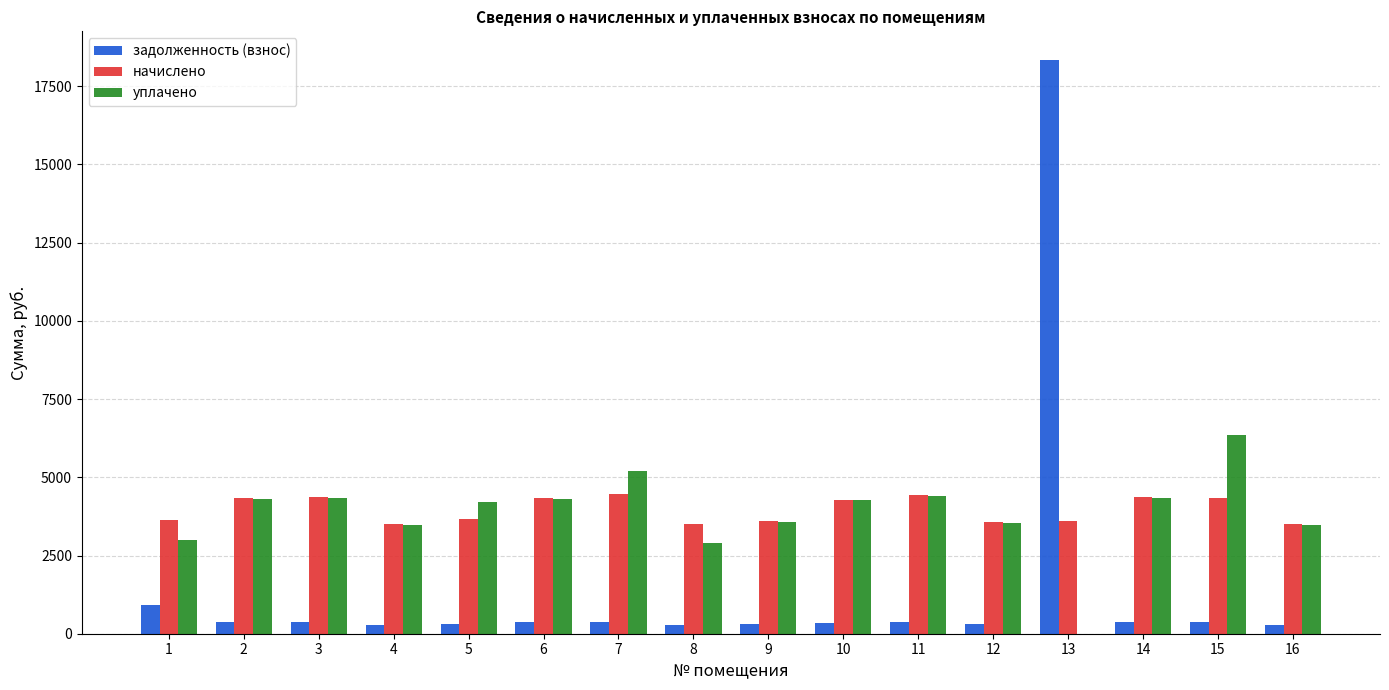

What is the total value across all series at 1?

7527.0